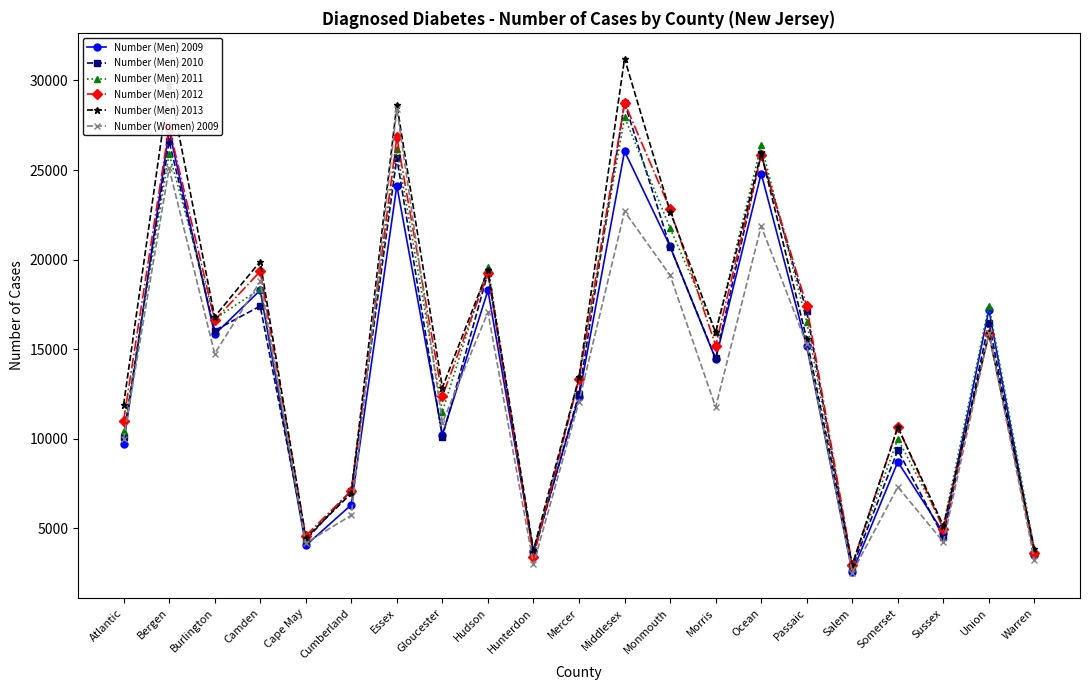

Does the chart display data point markers on the line(s)?

Yes